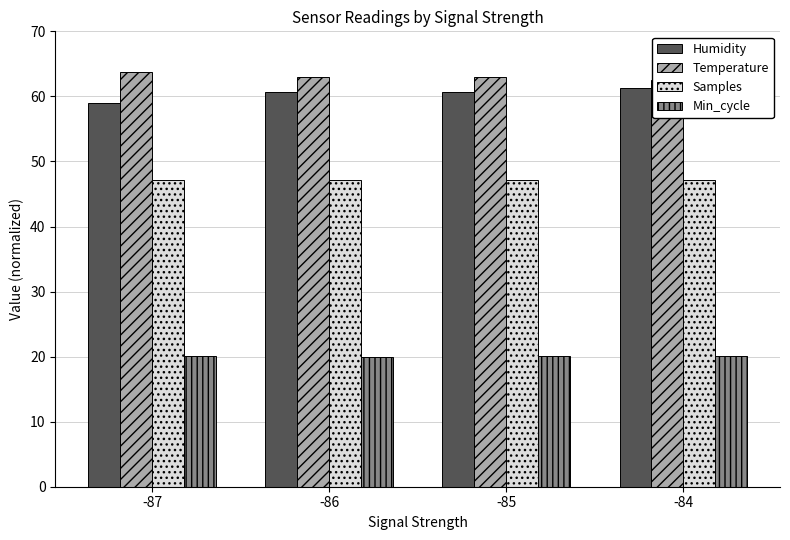

True or false: Min_cycle has a value of 34.4 at -87.

False